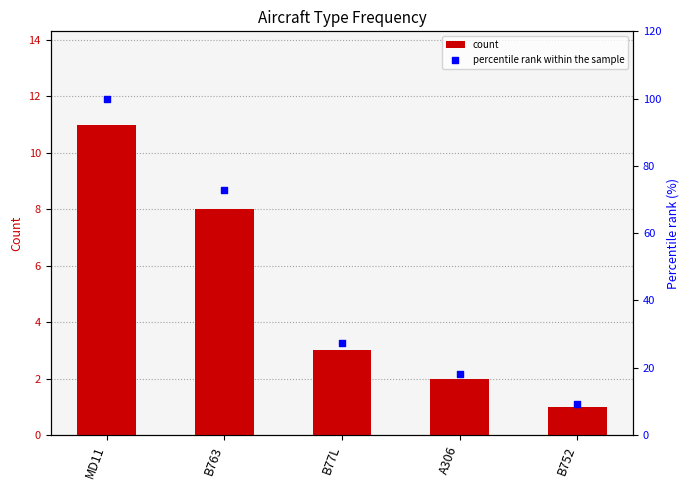

What are all the series names shown in the legend?

count, percentile rank within the sample